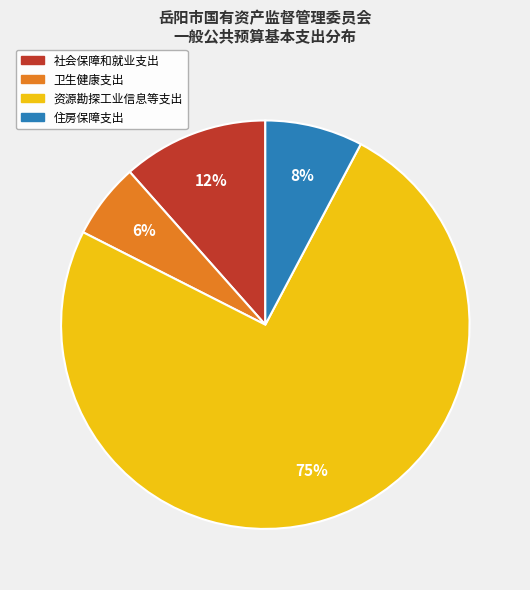

To the nearest percent, what portion does 社会保障和就业支出 represent?

12%